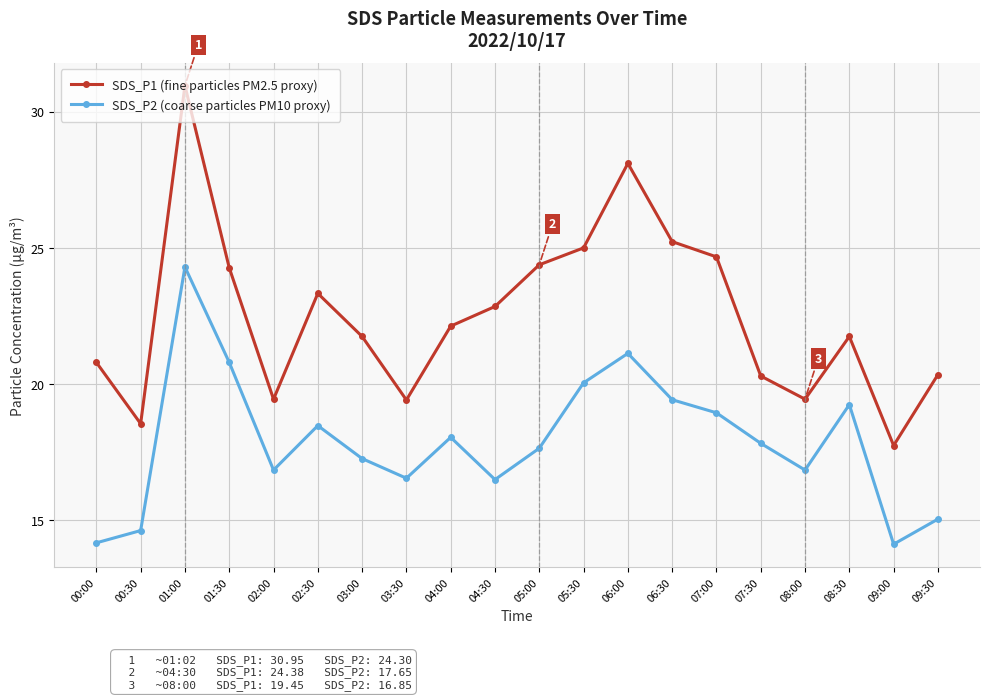

Where does the SDS_P1 (fine particles PM2.5 proxy) series first go above 22?

01:00